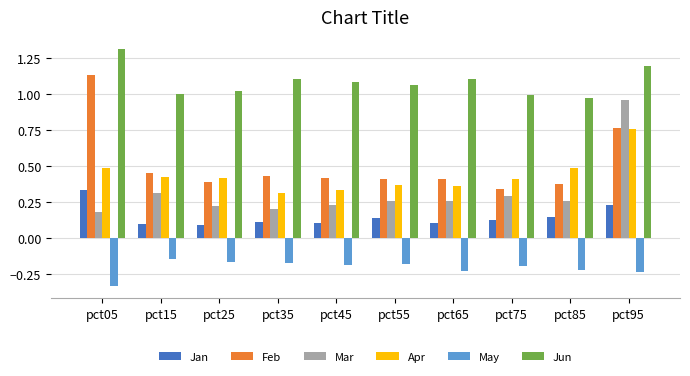

Rank the series by their maximum value, from lowest to highest.

May, Jan, Apr, Mar, Feb, Jun